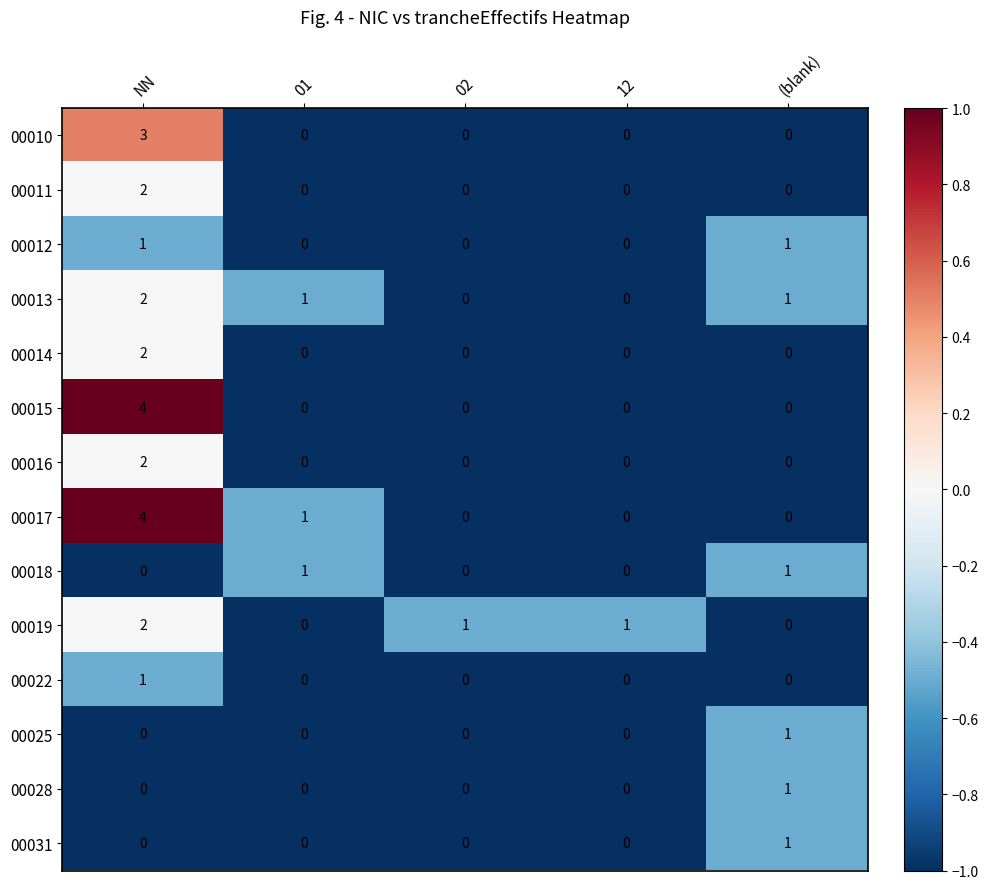

Which category has the highest value across all series?

NN